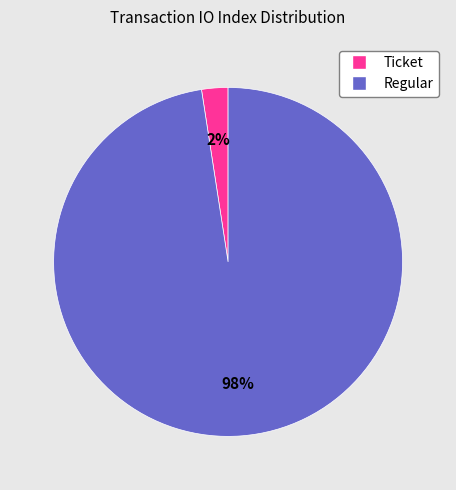

Is there a majority slice in this chart?

Yes